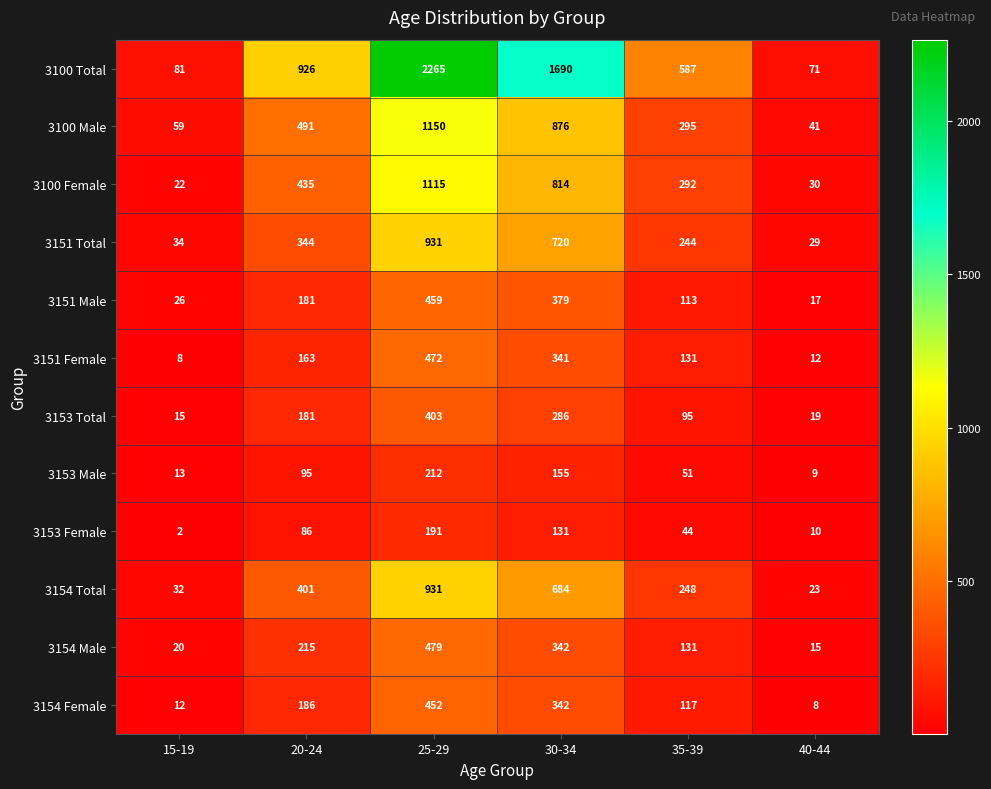

Which label corresponds to the smallest value in the chart?

15-19